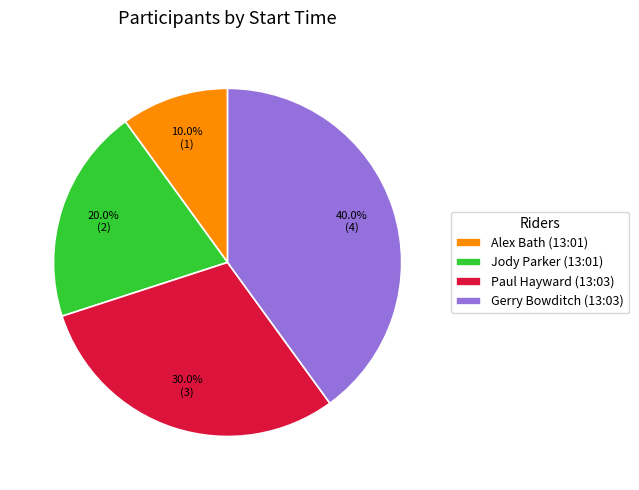

What is the ratio of the value at Gerry Bowditch (13:03) to the value at Alex Bath (13:01)?

4.0